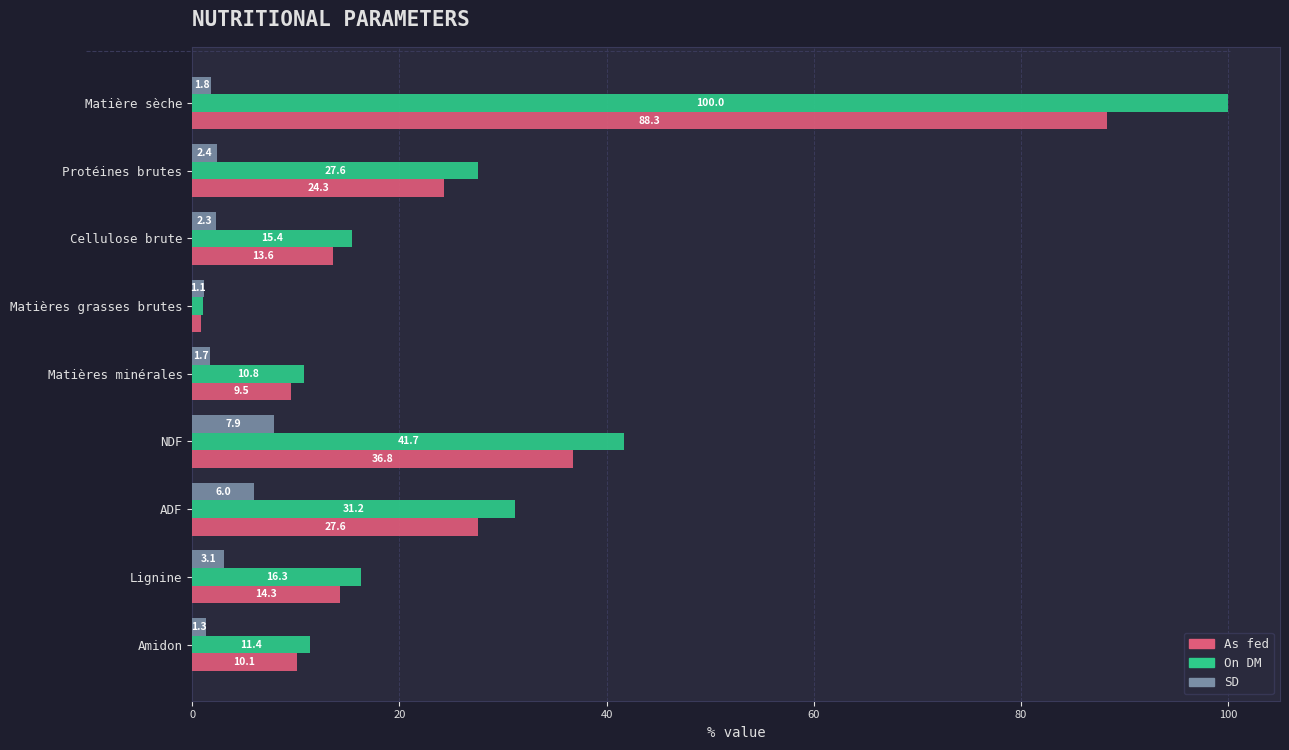

The As fed series shows 0.8 at Matières grasses brutes. True or false?

True